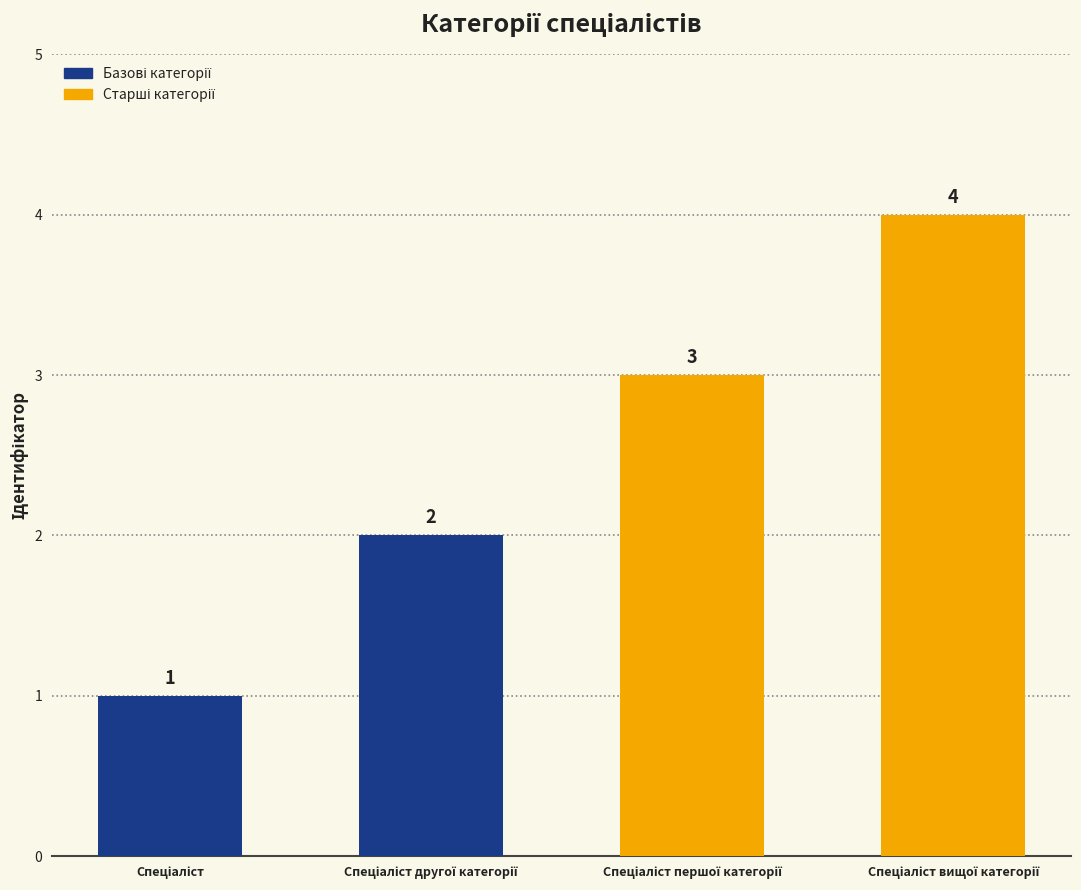

Reading left to right, extract all data points from this chart.

1	2	3	4